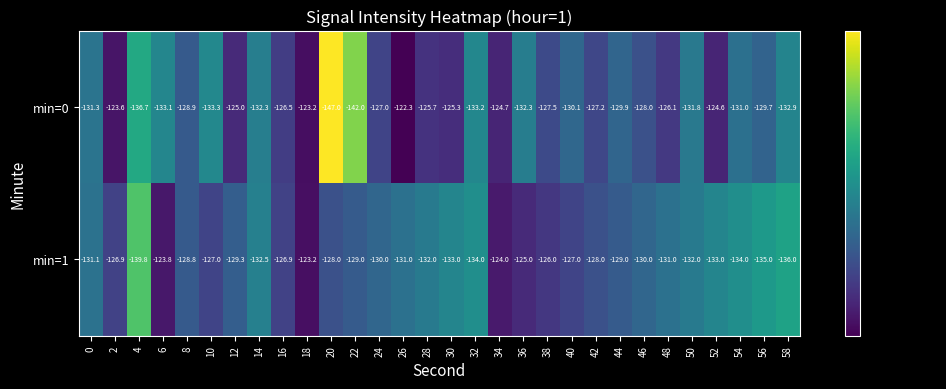

What is the total value across all series at 22?

-271.0